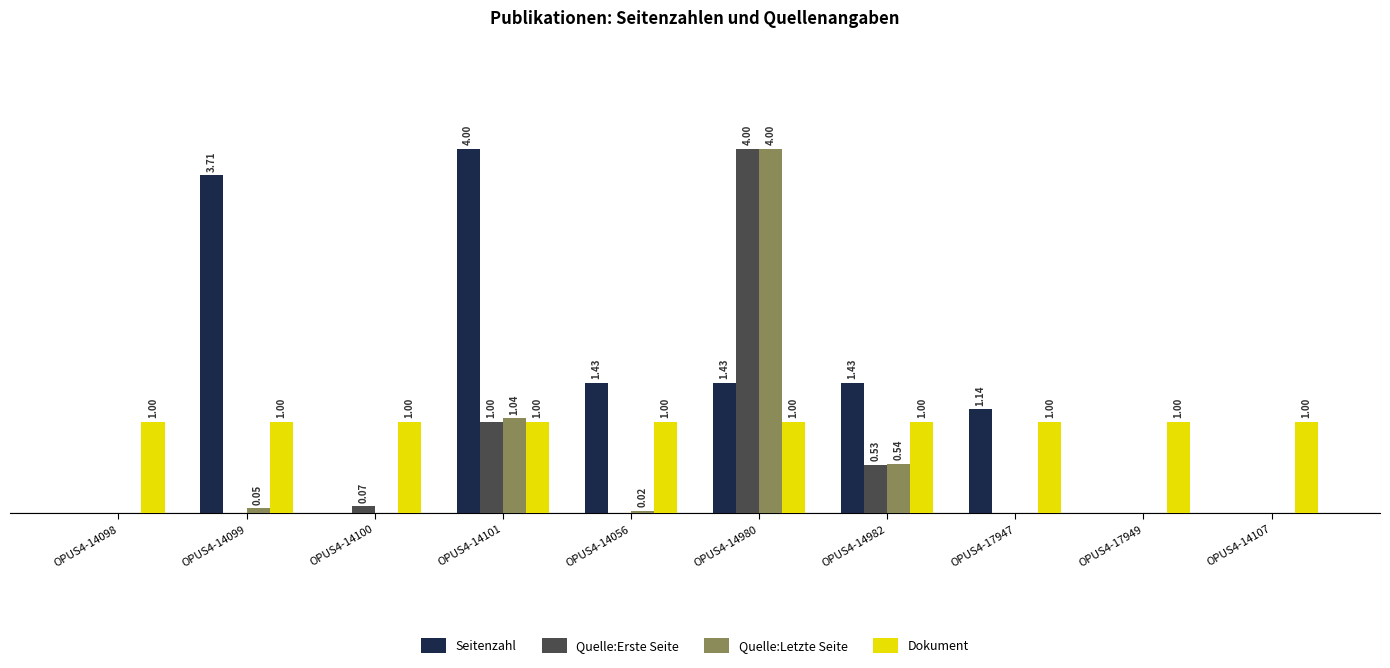

Which series changed the most between OPUS4-17947 and OPUS4-17949?

Seitenzahl